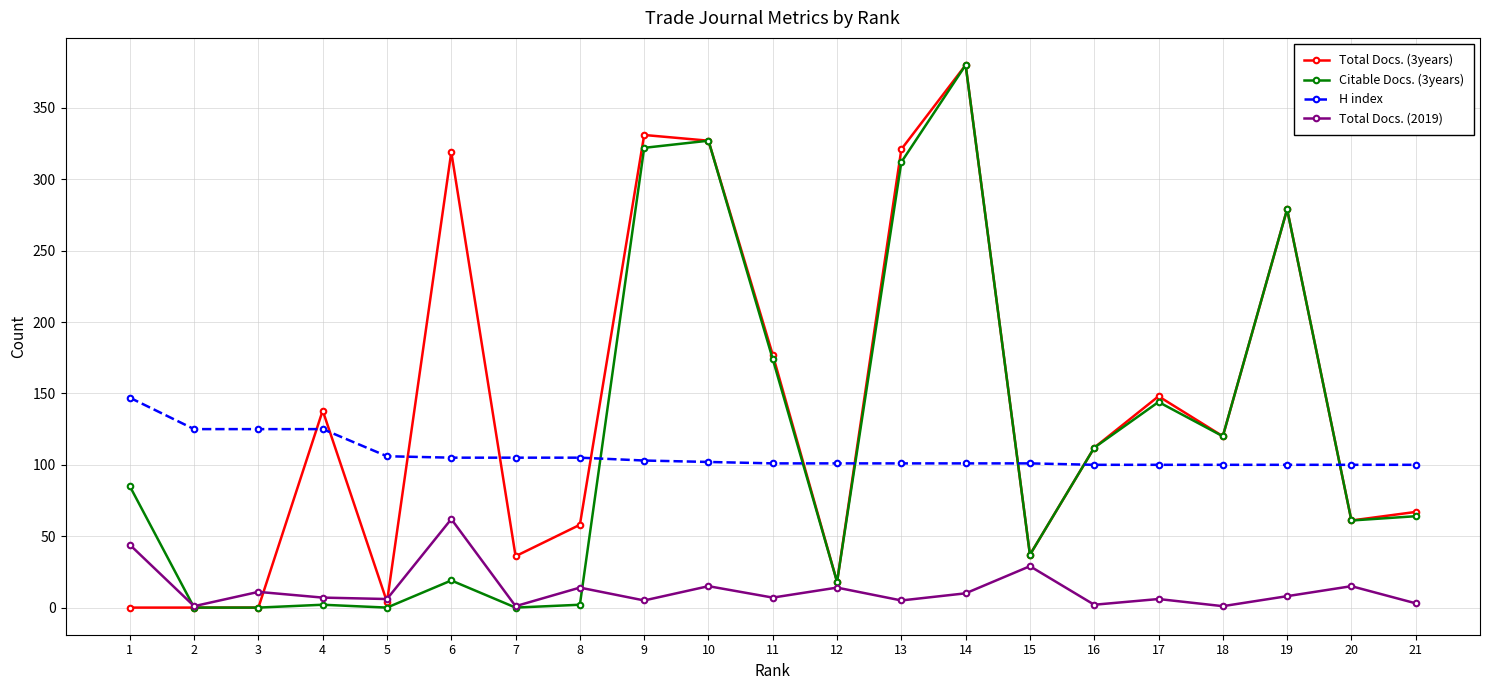

What is the average value of the Total Docs. (3years) series?

140